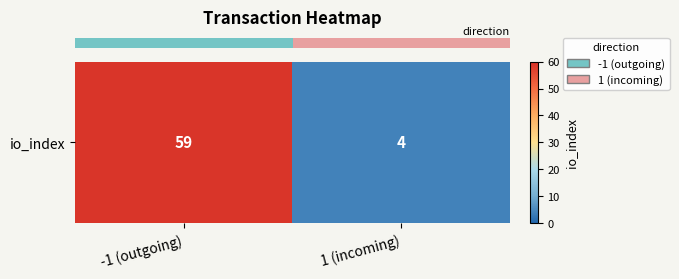

How many values are between 4 and 59?

2